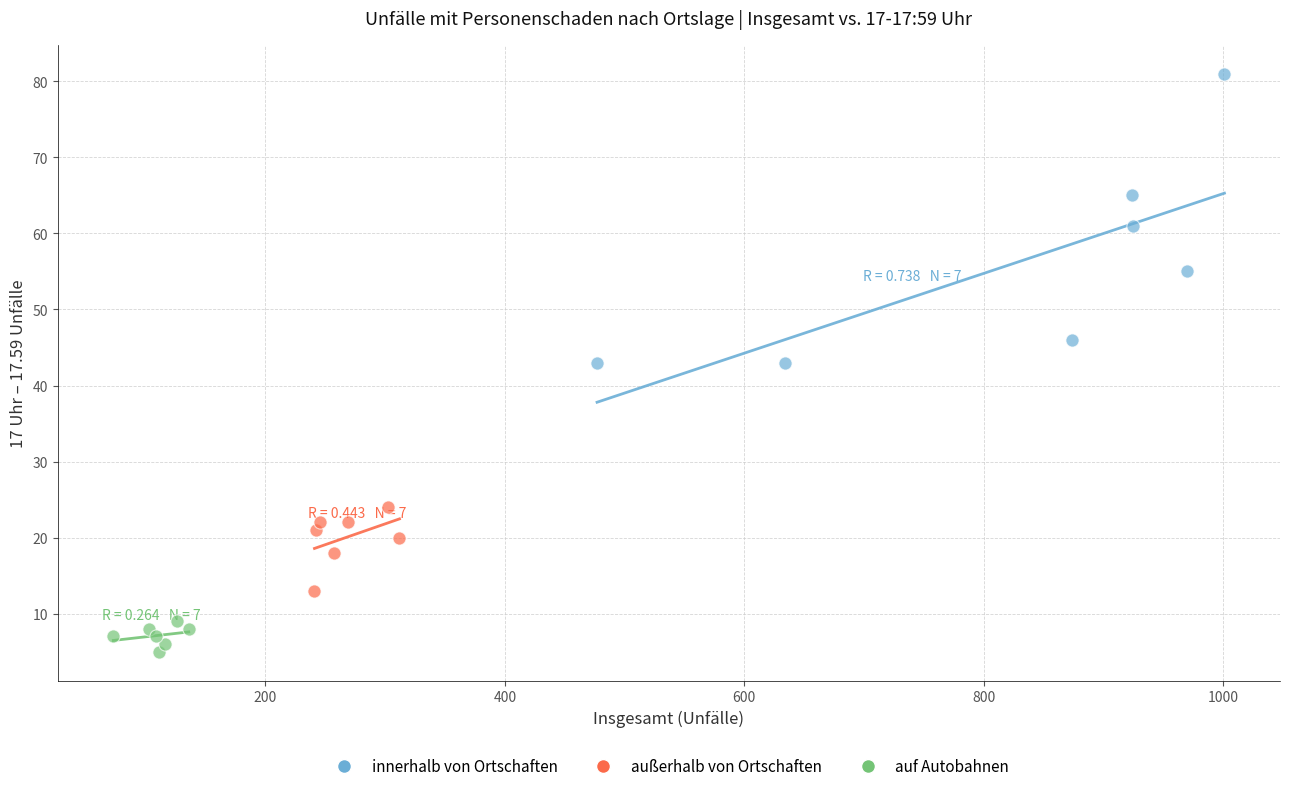

Which series has the largest Y range (max minus min)?

innerhalb von Ortschaften